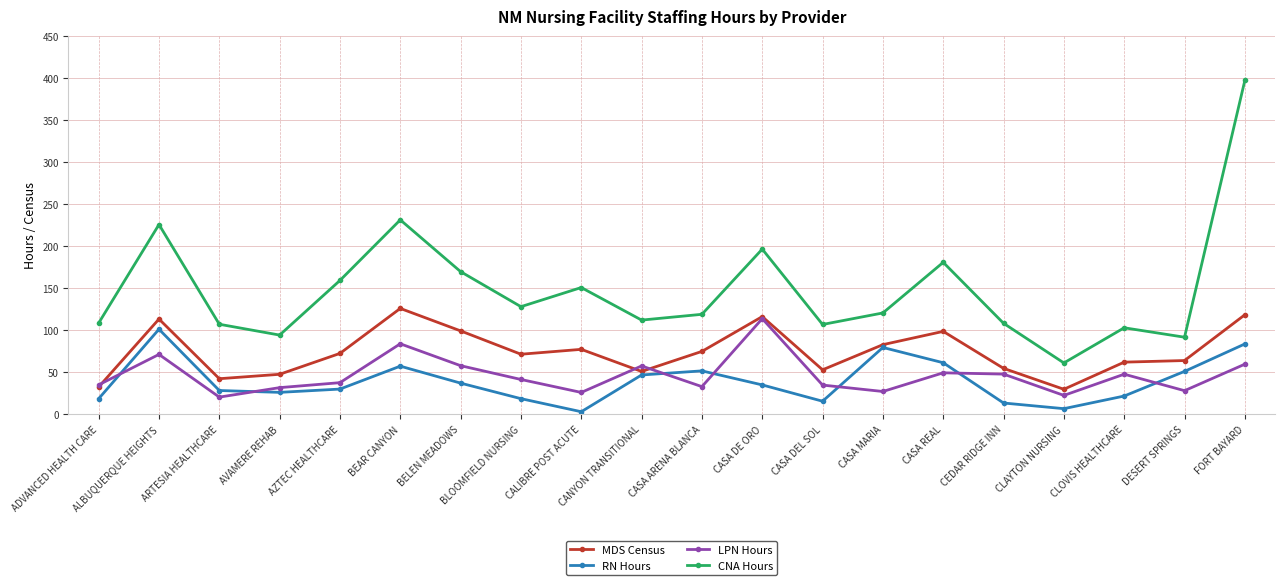

Is this an area chart (filled region under the line)?

No